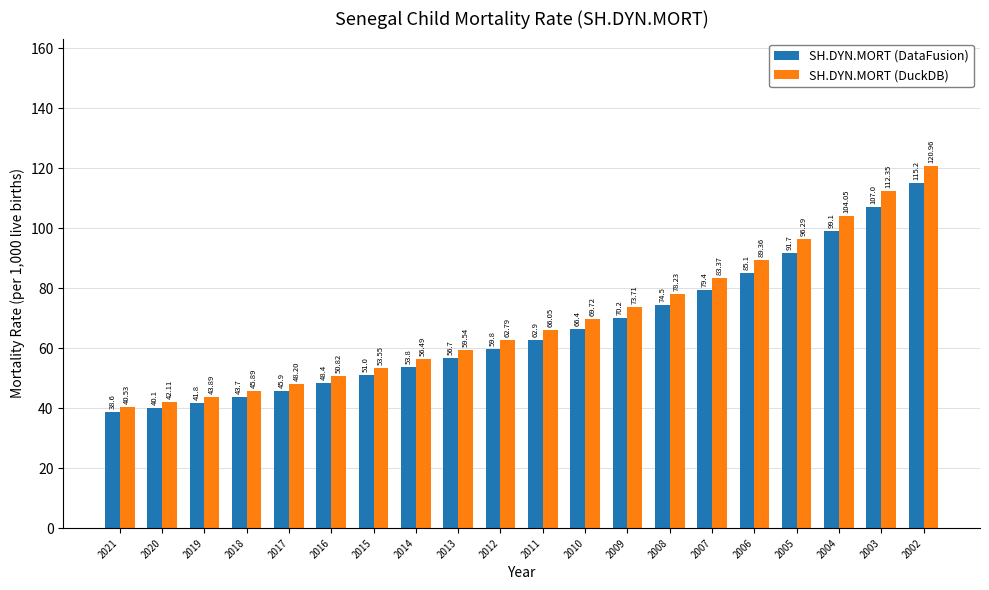

How many bars are there in each group?

2